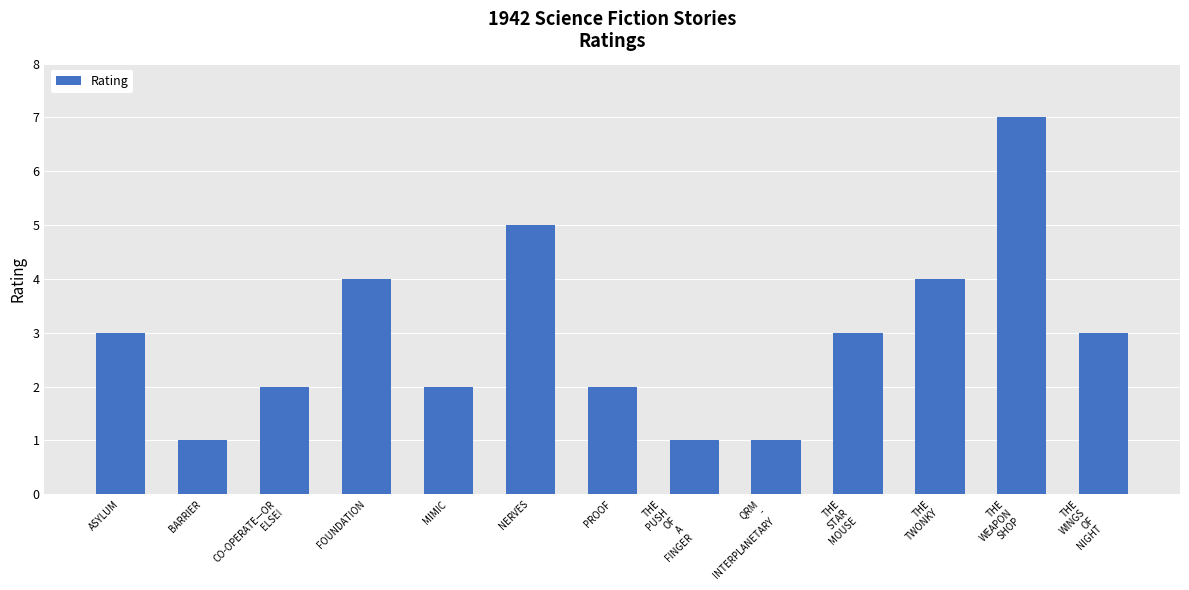

The chart shows a value of 3 at THE
WINGS
OF
NIGHT. True or false?

True